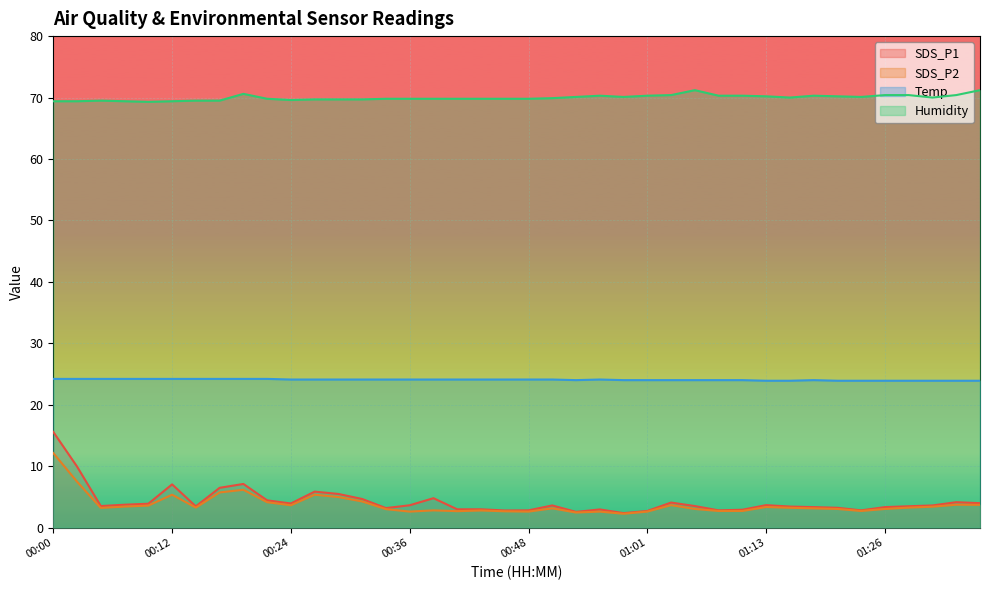

Reading left to right, what are all the values shown in this chart?

SDS_P1: 00:00=15.6	00:03=9.9	00:05=3.5	00:07=3.7	00:10=3.9	00:12=7.0	00:15=3.5	00:17=6.5	00:19=7.1	00:22=4.4	00:24=3.9	00:26=5.8	00:29=5.5	00:31=4.7	00:34=3.2	00:36=3.6	00:38=4.8	00:41=3.0	00:43=3.0	00:46=2.8	00:48=2.8	00:51=3.6	00:53=2.5	00:55=3.0	00:58=2.4	01:01=2.7	01:03=4.1	01:06=3.5	01:08=2.8	01:11=2.9	01:13=3.6	01:16=3.4	01:18=3.3	01:21=3.2	01:23=2.8	01:26=3.3	01:29=3.5	01:31=3.6	01:33=4.1	01:36=4.0
SDS_P2: 00:00=12.1	00:03=7.5	00:05=3.2	00:07=3.4	00:10=3.6	00:12=5.3	00:15=3.2	00:17=5.7	00:19=6.2	00:22=4.1	00:24=3.6	00:26=5.3	00:29=5.0	00:31=4.2	00:34=3.0	00:36=2.6	00:38=2.8	00:41=2.7	00:43=2.8	00:46=2.6	00:48=2.6	00:51=3.1	00:53=2.5	00:55=2.6	00:58=2.2	01:01=2.6	01:03=3.6	01:06=3.0	01:08=2.7	01:11=2.7	01:13=3.4	01:16=3.2	01:18=3.1	01:21=3.0	01:23=2.7	01:26=3.0	01:29=3.2	01:31=3.4	01:33=3.7	01:36=3.7
Temp: 00:00=24.2	00:03=24.2	00:05=24.2	00:07=24.2	00:10=24.2	00:12=24.2	00:15=24.2	00:17=24.2	00:19=24.2	00:22=24.2	00:24=24.1	00:26=24.1	00:29=24.1	00:31=24.1	00:34=24.1	00:36=24.1	00:38=24.1	00:41=24.1	00:43=24.1	00:46=24.1	00:48=24.1	00:51=24.1	00:53=24.0	00:55=24.1	00:58=24.0	01:01=24.0	01:03=24.0	01:06=24.0	01:08=24.0	01:11=24.0	01:13=23.9	01:16=23.9	01:18=24.0	01:21=23.9	01:23=23.9	01:26=23.9	01:29=23.9	01:31=23.9	01:33=23.9	01:36=23.9
Humidity: 00:00=69.4	00:03=69.4	00:05=69.5	00:07=69.4	00:10=69.3	00:12=69.4	00:15=69.5	00:17=69.5	00:19=70.6	00:22=69.8	00:24=69.6	00:26=69.7	00:29=69.7	00:31=69.7	00:34=69.8	00:36=69.8	00:38=69.8	00:41=69.8	00:43=69.8	00:46=69.8	00:48=69.8	00:51=69.9	00:53=70.1	00:55=70.3	00:58=70.1	01:01=70.3	01:03=70.4	01:06=71.2	01:08=70.3	01:11=70.3	01:13=70.2	01:16=70.0	01:18=70.3	01:21=70.2	01:23=70.1	01:26=70.4	01:29=70.4	01:31=70.0	01:33=70.4	01:36=71.2